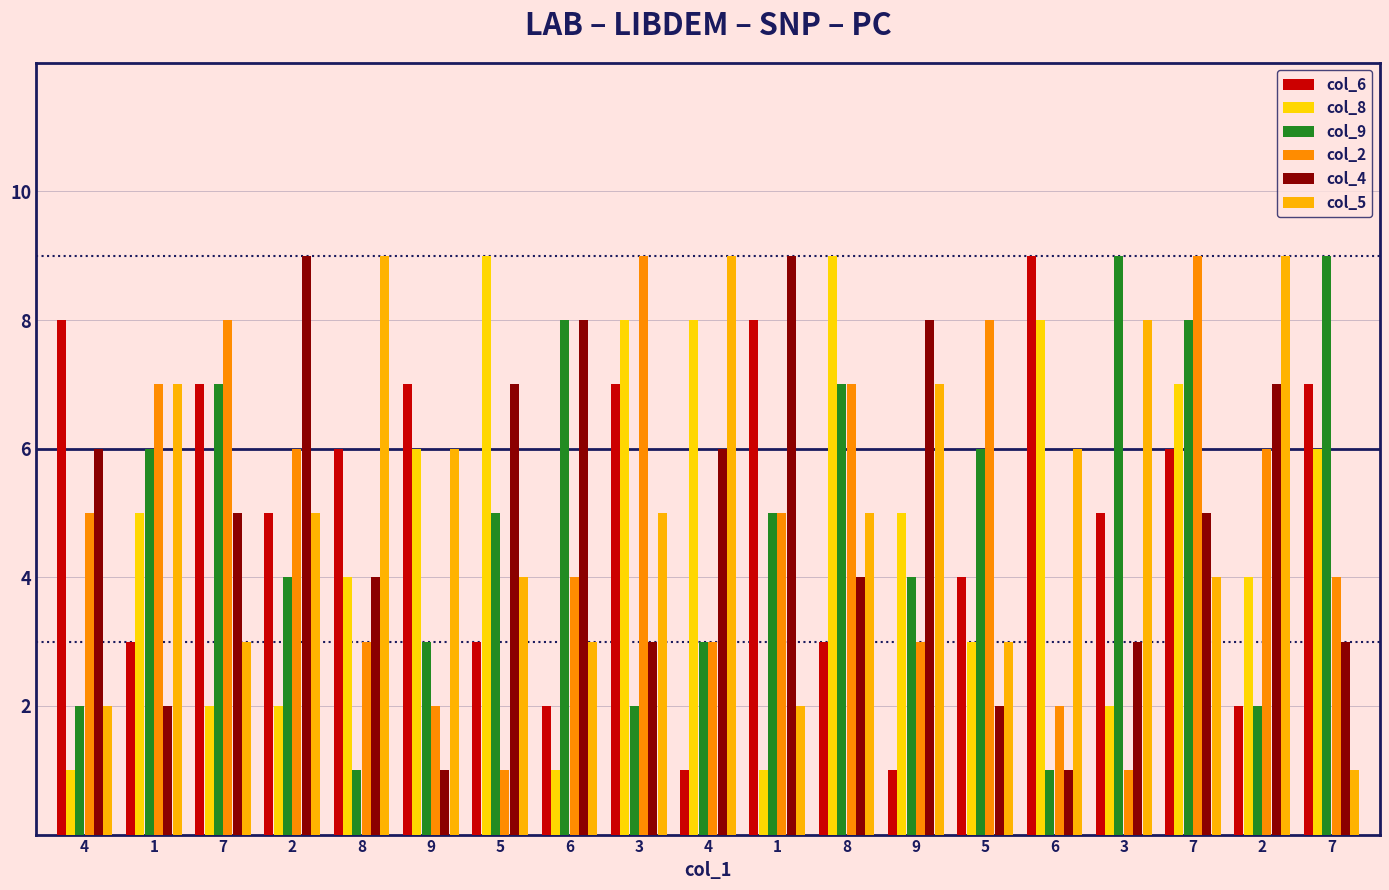

How many series are shown in this chart?

6